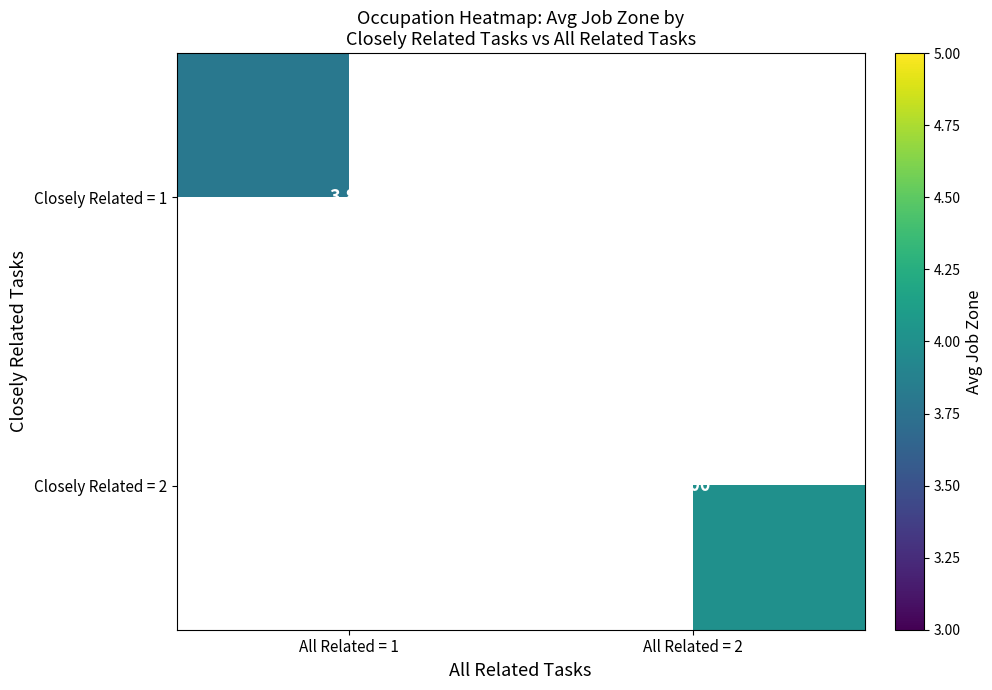

True or false: Closely Related = 1 has a value of 6.2 at All Related = 1.

False